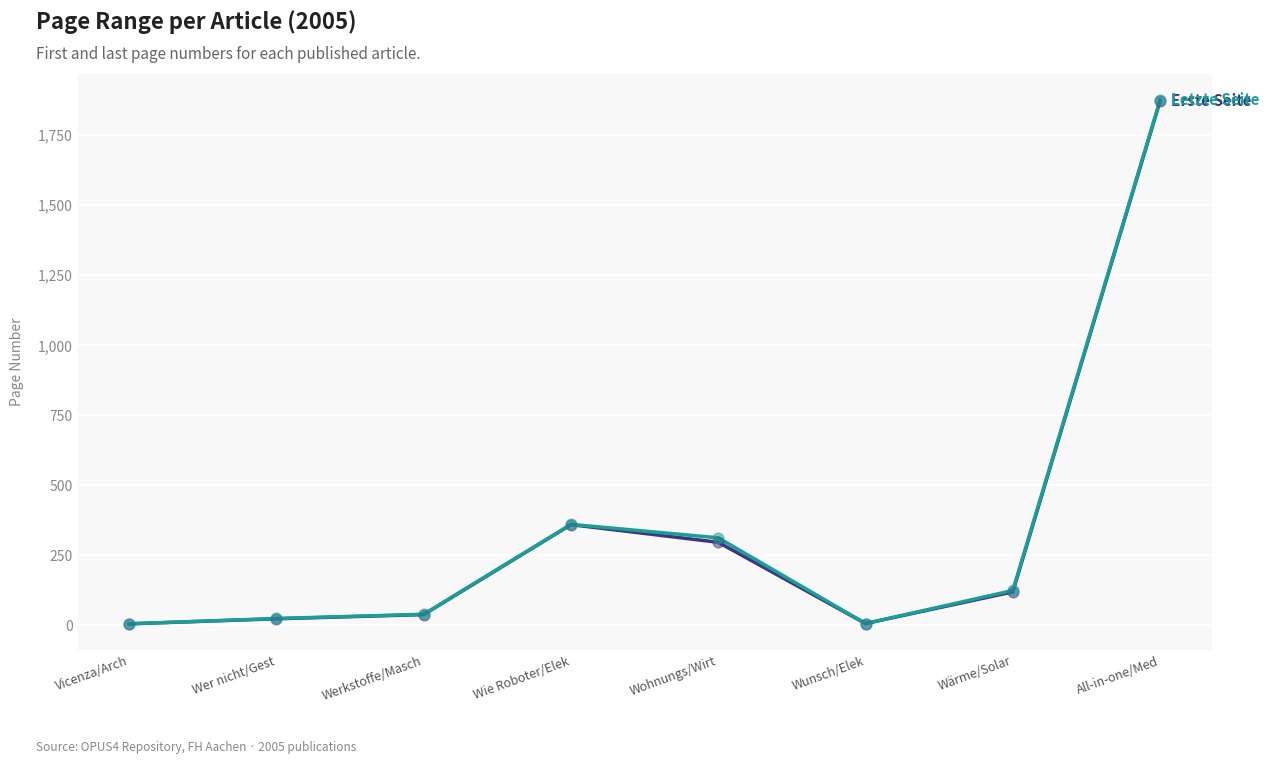

At which category is the sum across all series the highest?

All-in-one/Med